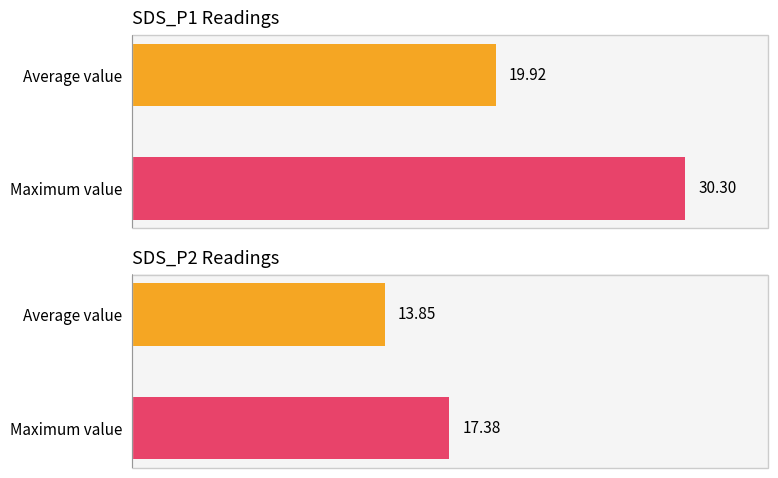

Read the SDS_P2 value at Average value.

13.8